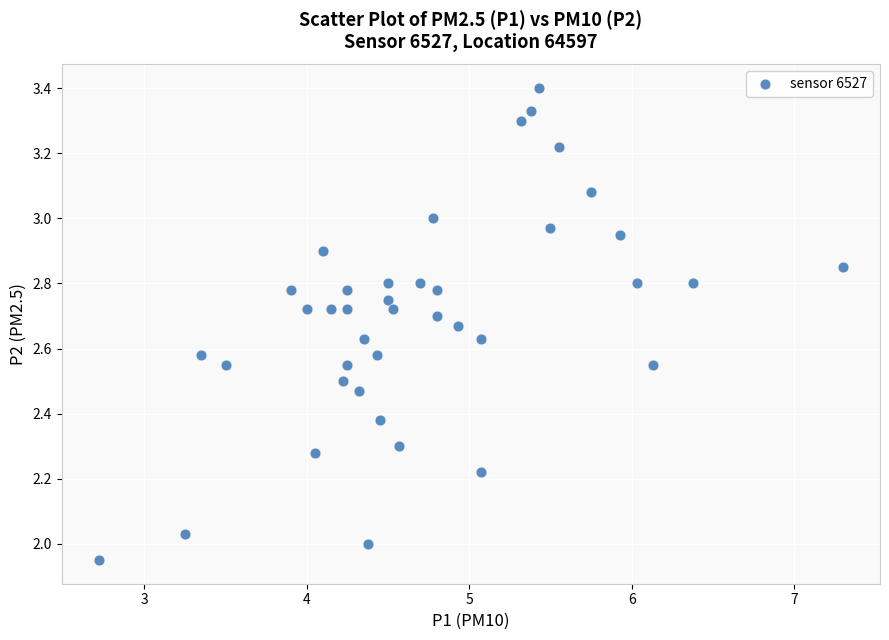

What is the range of X values (max minus min)?

4.6